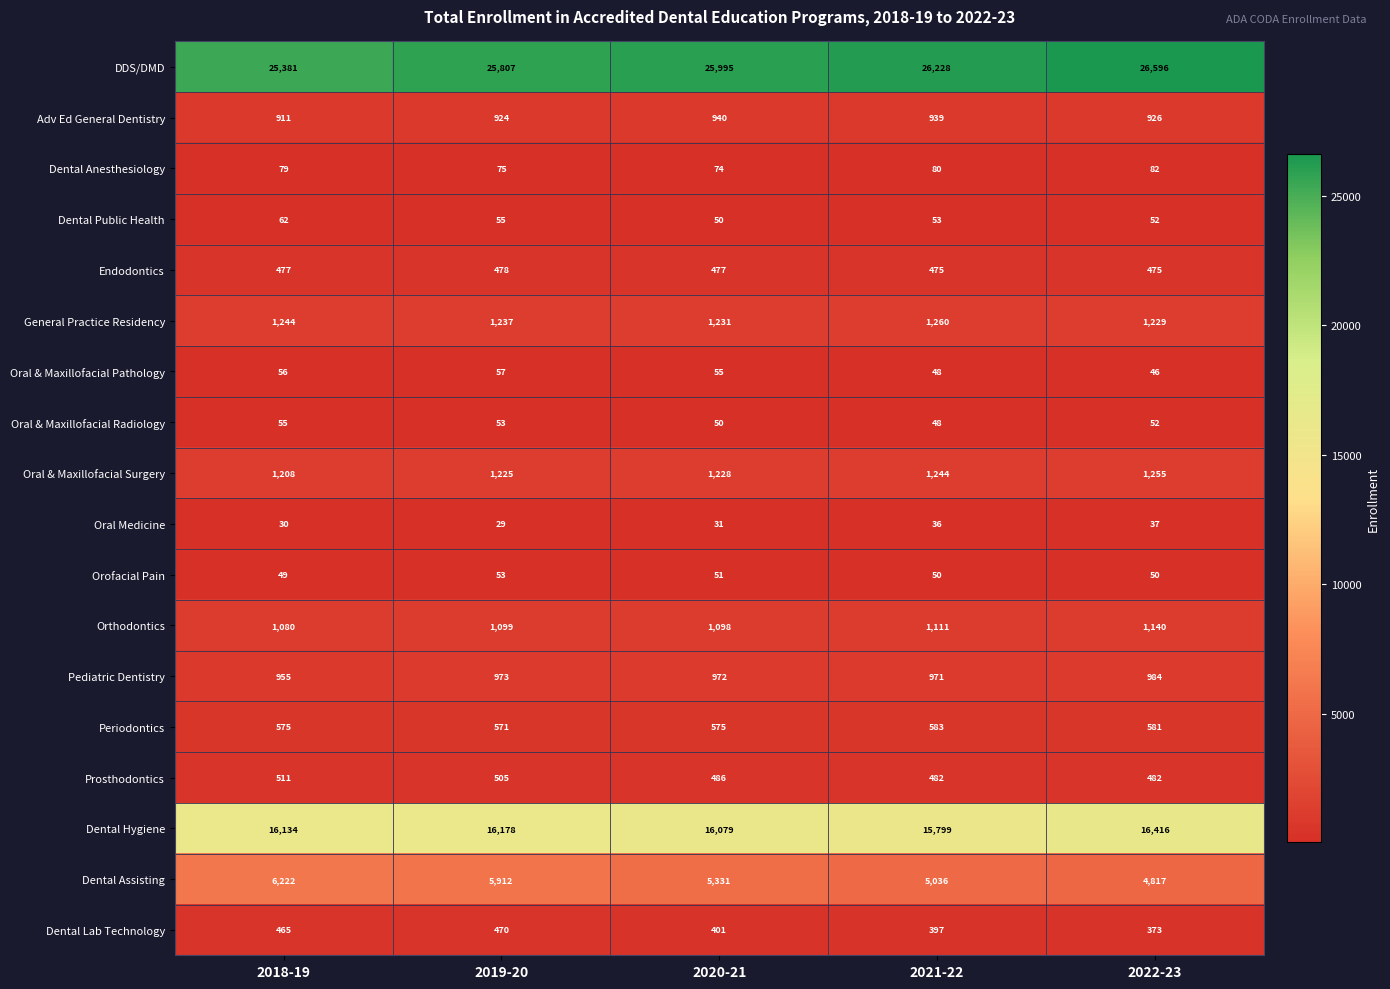

At which category does the chart reach its peak across all series?

2022-23